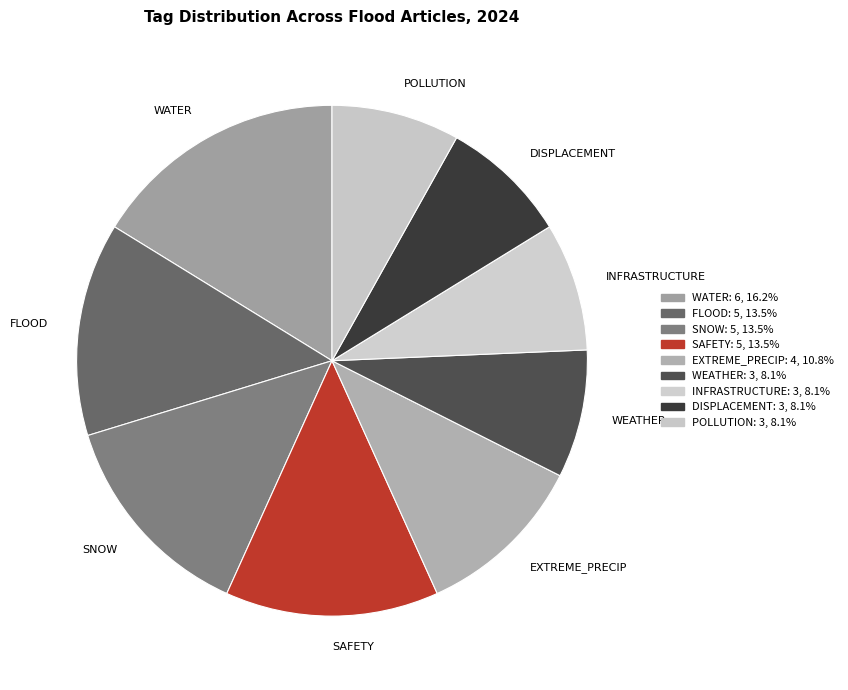

Which category has the biggest portion of the pie?

WATER